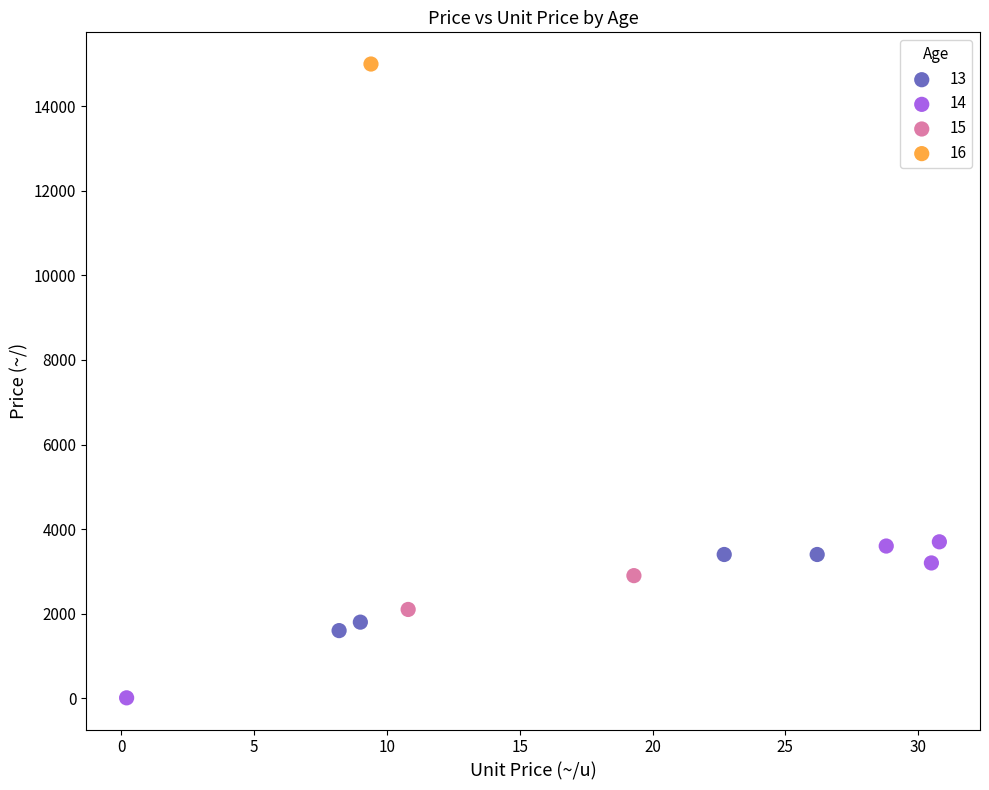

What are all the series names shown in the legend?

13, 14, 15, 16